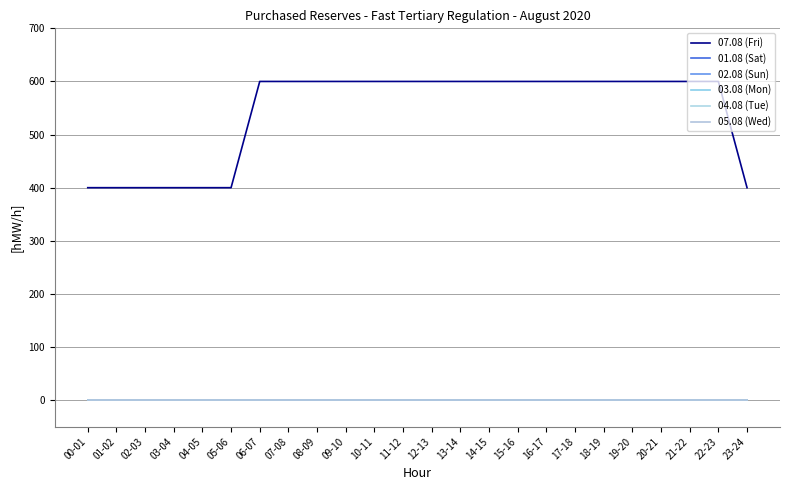

Reading right to left, what are all the values shown in this chart?

07.08 (Fri): 23-24=400	22-23=600	21-22=600	20-21=600	19-20=600	18-19=600	17-18=600	16-17=600	15-16=600	14-15=600	13-14=600	12-13=600	11-12=600	10-11=600	09-10=600	08-09=600	07-08=600	06-07=600	05-06=400	04-05=400	03-04=400	02-03=400	01-02=400	00-01=400
01.08 (Sat): 23-24=0	22-23=0	21-22=0	20-21=0	19-20=0	18-19=0	17-18=0	16-17=0	15-16=0	14-15=0	13-14=0	12-13=0	11-12=0	10-11=0	09-10=0	08-09=0	07-08=0	06-07=0	05-06=0	04-05=0	03-04=0	02-03=0	01-02=0	00-01=0
02.08 (Sun): 23-24=0	22-23=0	21-22=0	20-21=0	19-20=0	18-19=0	17-18=0	16-17=0	15-16=0	14-15=0	13-14=0	12-13=0	11-12=0	10-11=0	09-10=0	08-09=0	07-08=0	06-07=0	05-06=0	04-05=0	03-04=0	02-03=0	01-02=0	00-01=0
03.08 (Mon): 23-24=0	22-23=0	21-22=0	20-21=0	19-20=0	18-19=0	17-18=0	16-17=0	15-16=0	14-15=0	13-14=0	12-13=0	11-12=0	10-11=0	09-10=0	08-09=0	07-08=0	06-07=0	05-06=0	04-05=0	03-04=0	02-03=0	01-02=0	00-01=0
04.08 (Tue): 23-24=0	22-23=0	21-22=0	20-21=0	19-20=0	18-19=0	17-18=0	16-17=0	15-16=0	14-15=0	13-14=0	12-13=0	11-12=0	10-11=0	09-10=0	08-09=0	07-08=0	06-07=0	05-06=0	04-05=0	03-04=0	02-03=0	01-02=0	00-01=0
05.08 (Wed): 23-24=0	22-23=0	21-22=0	20-21=0	19-20=0	18-19=0	17-18=0	16-17=0	15-16=0	14-15=0	13-14=0	12-13=0	11-12=0	10-11=0	09-10=0	08-09=0	07-08=0	06-07=0	05-06=0	04-05=0	03-04=0	02-03=0	01-02=0	00-01=0